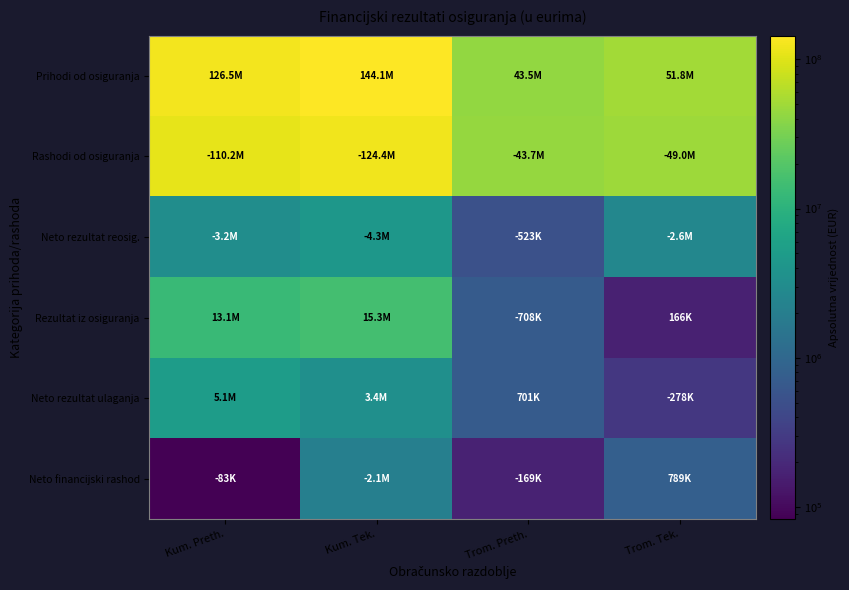

What is the difference between the highest and lowest values at Kum. Tek.?

141997892